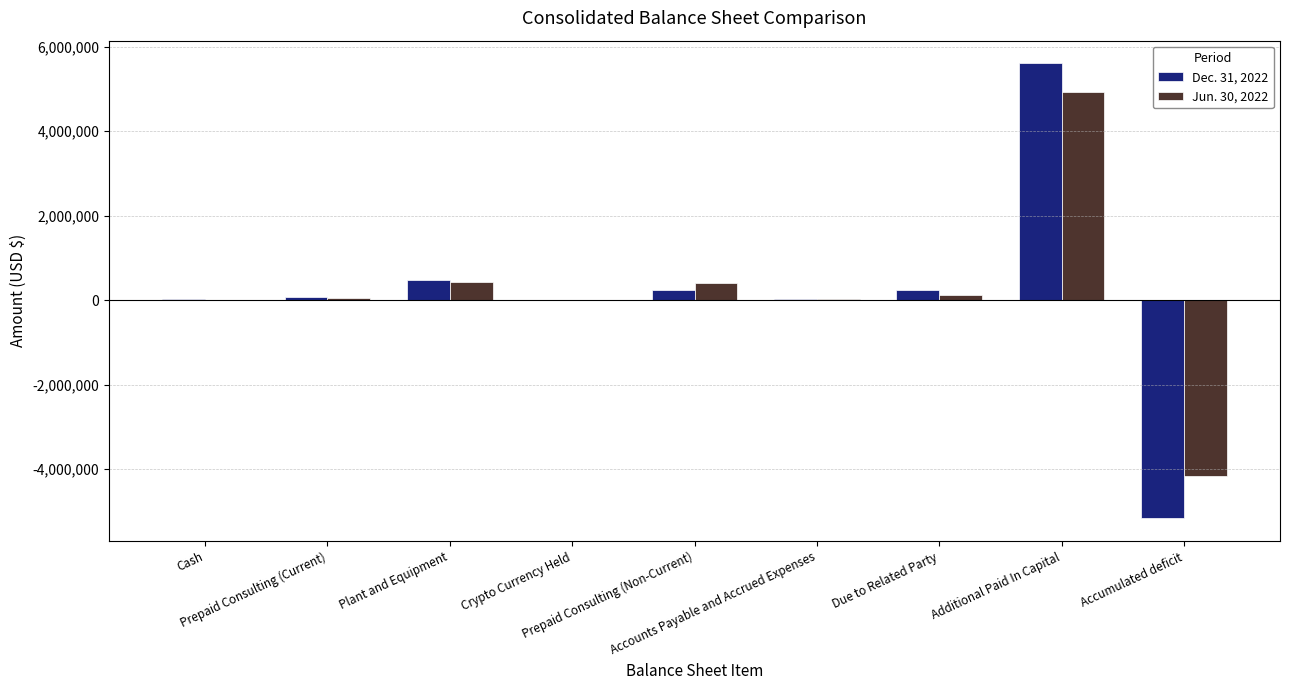

Between Crypto Currency Held and Plant and Equipment, which is larger?

Plant and Equipment